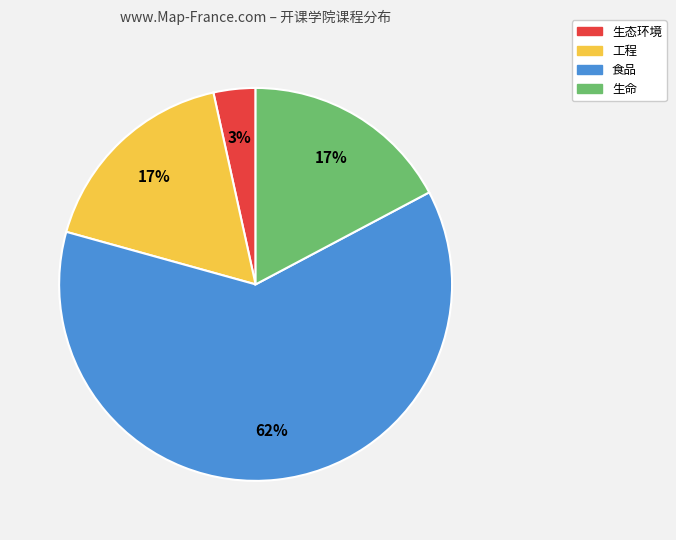

How many slices are in this pie chart?

4